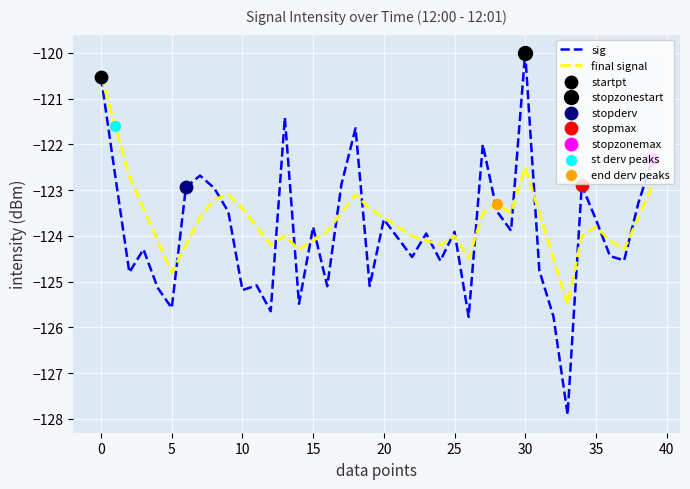

What is the maximum value for sig?

-120.0